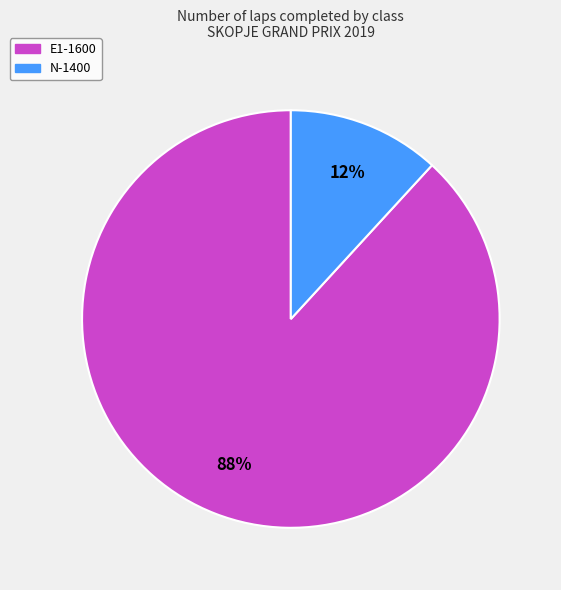

To the nearest percent, what is the difference between the largest and smallest slice percentages?

76%